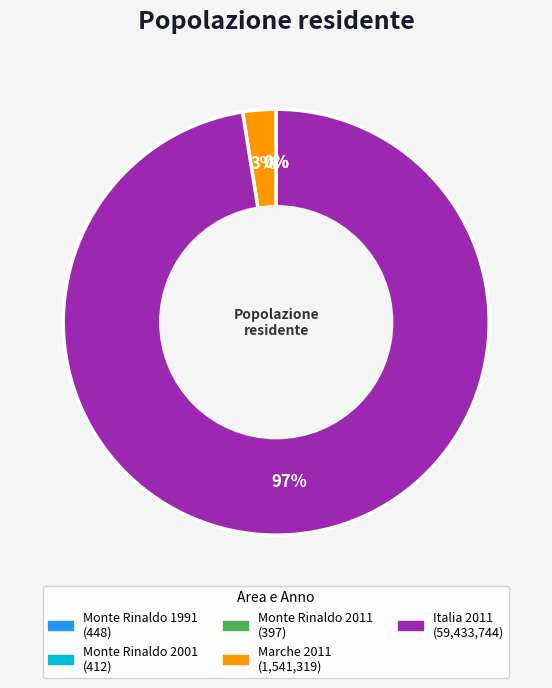

To the nearest percent, what is the average slice percentage?

20%